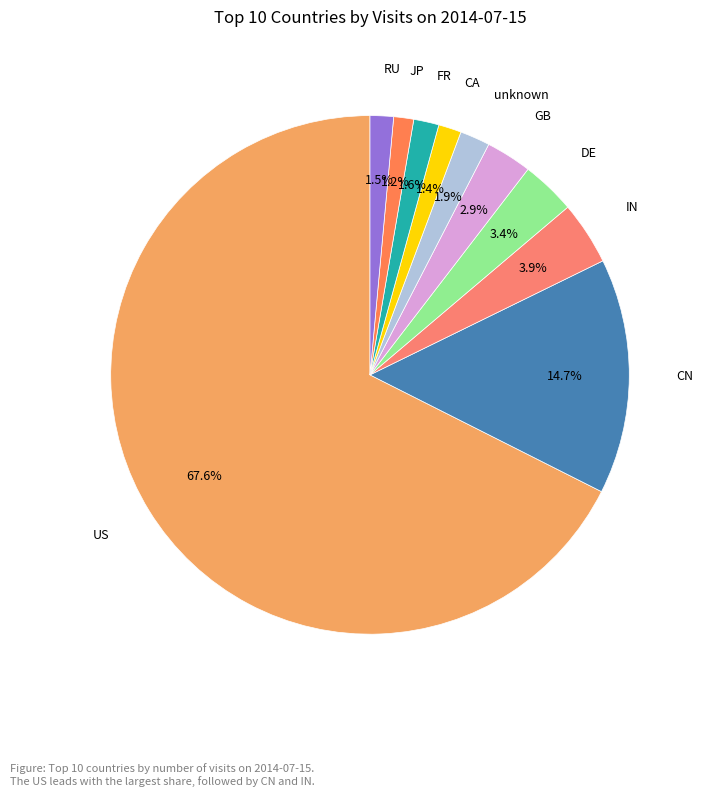

Which category has the biggest portion of the pie?

US